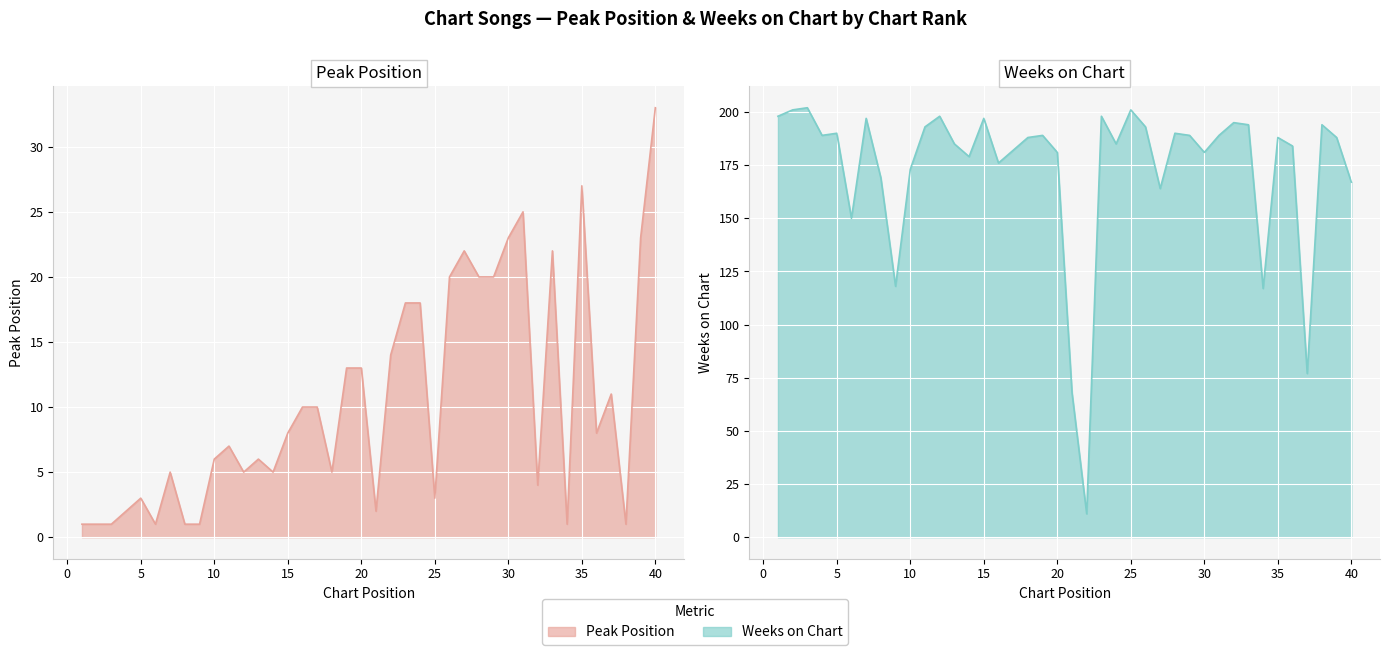

At how many categories does at least one series exceed 39?

39